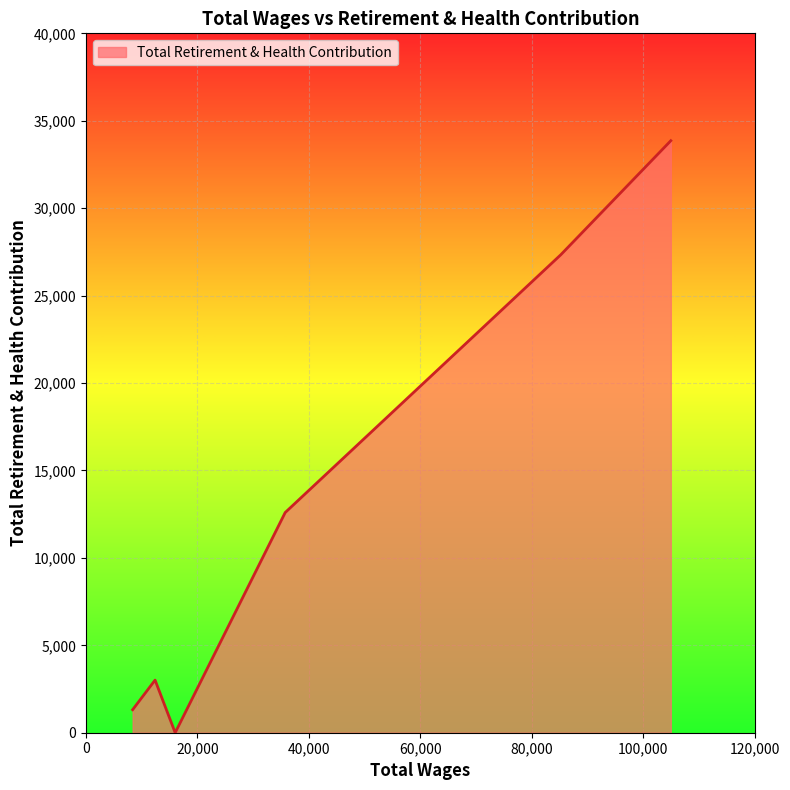

What is the maximum value shown in the chart?

33859